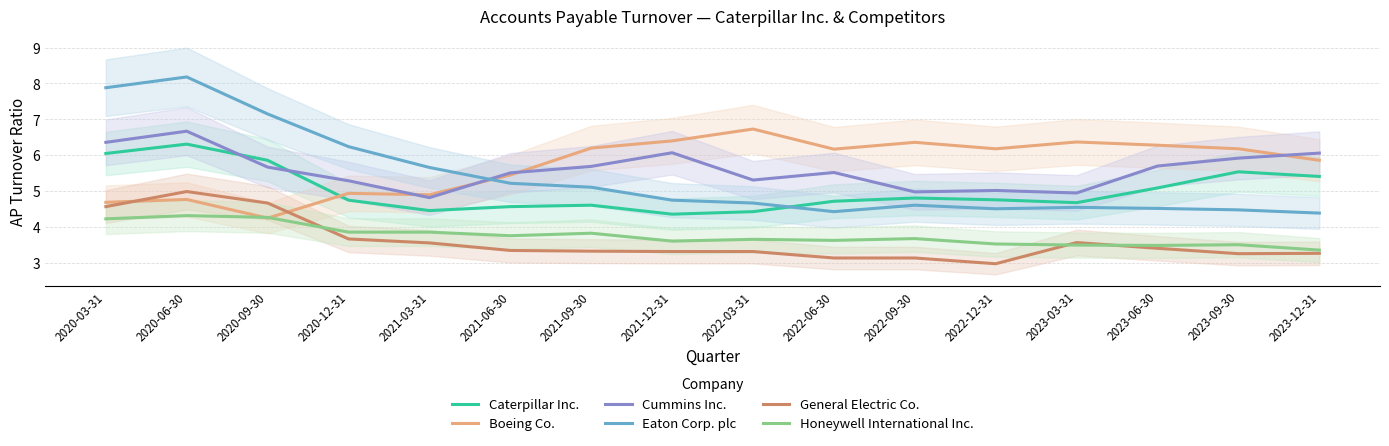

Which has a higher value, 2020-06-30 or 2023-09-30?

2020-06-30